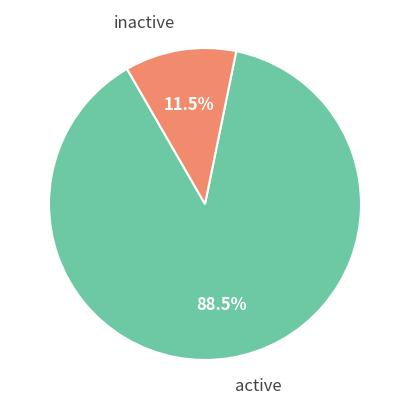

Is active the majority of the pie?

Yes